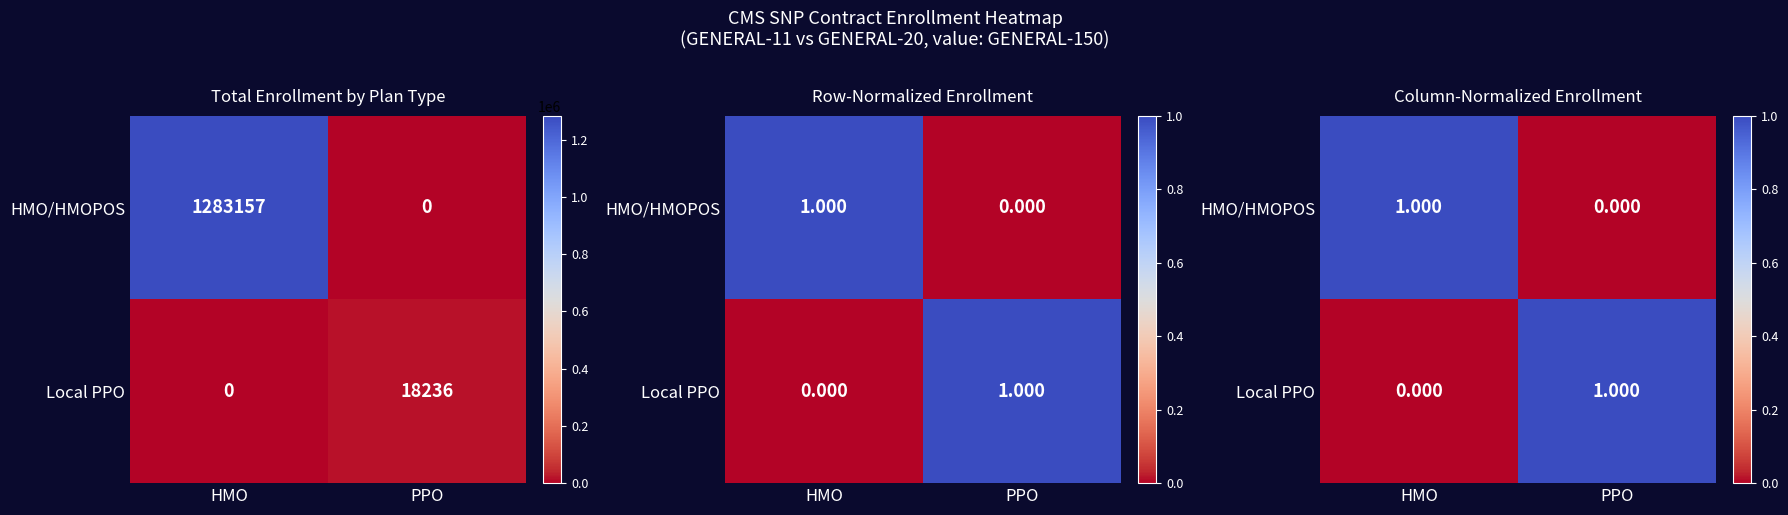

At HMO, list the series in order from largest to smallest.

HMO/HMOPOS, Local PPO